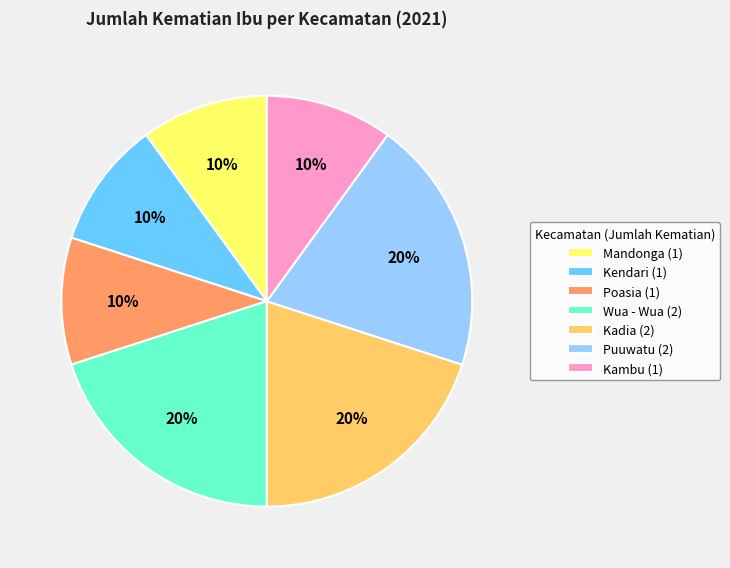

Between Mandonga (1) and Wua - Wua (2), which is larger?

Wua - Wua (2)